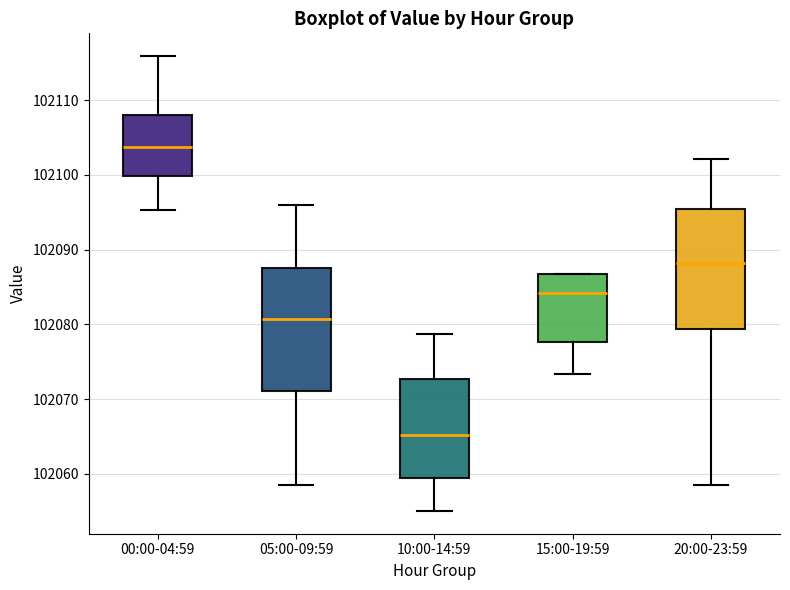

Where does the lower whisker of the box for 15:00-19:59 end on the y-axis? The values are not printed on the chart, so give them approximately, as read against the axis.

102073